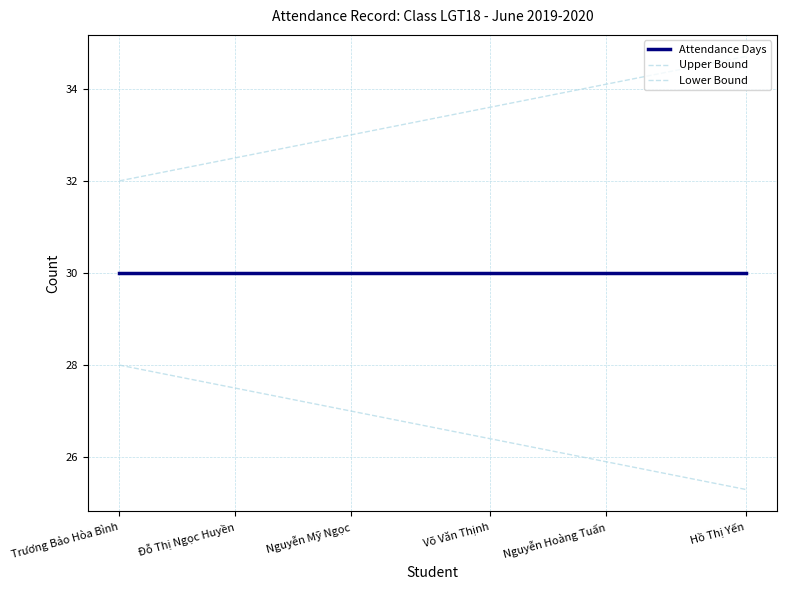

What is the lowest value of the Upper Bound series?

32.0